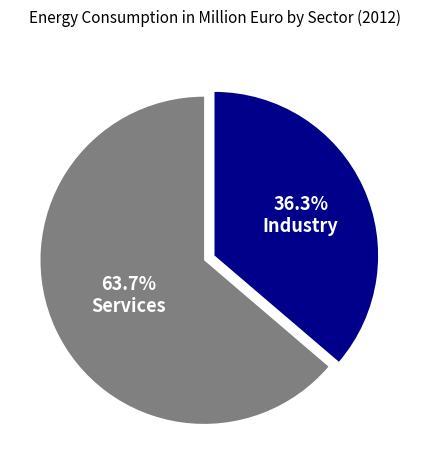

Is there a majority slice in this chart?

Yes